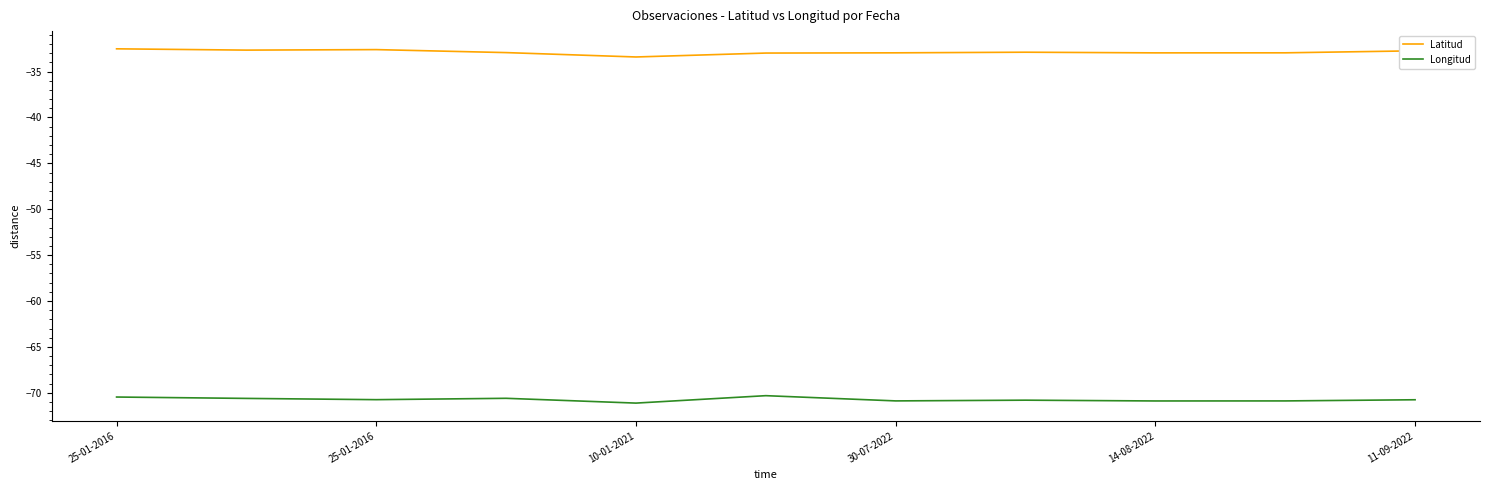

What is the lowest value of the Longitud series?

-71.1